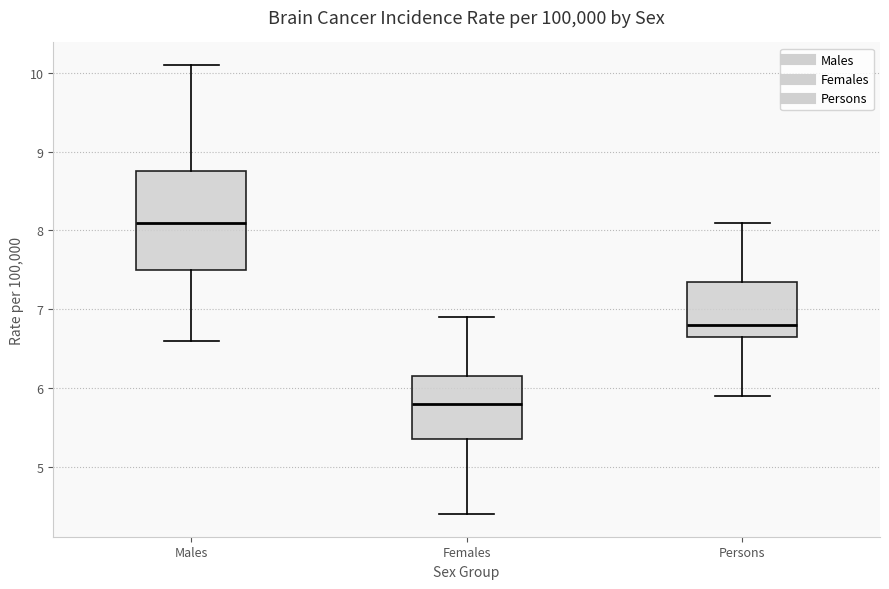

Comparing the boxes themselves (not the whiskers), which one is the tallest?

Males